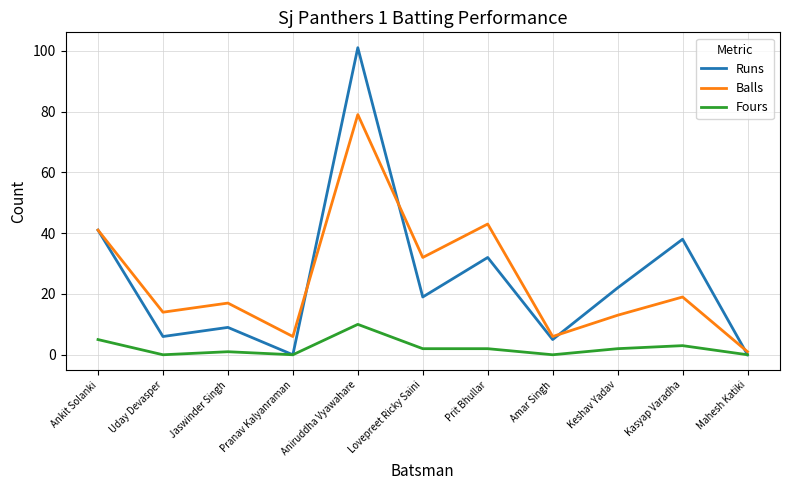

The Runs series shows 6 at Uday Devasper. True or false?

True